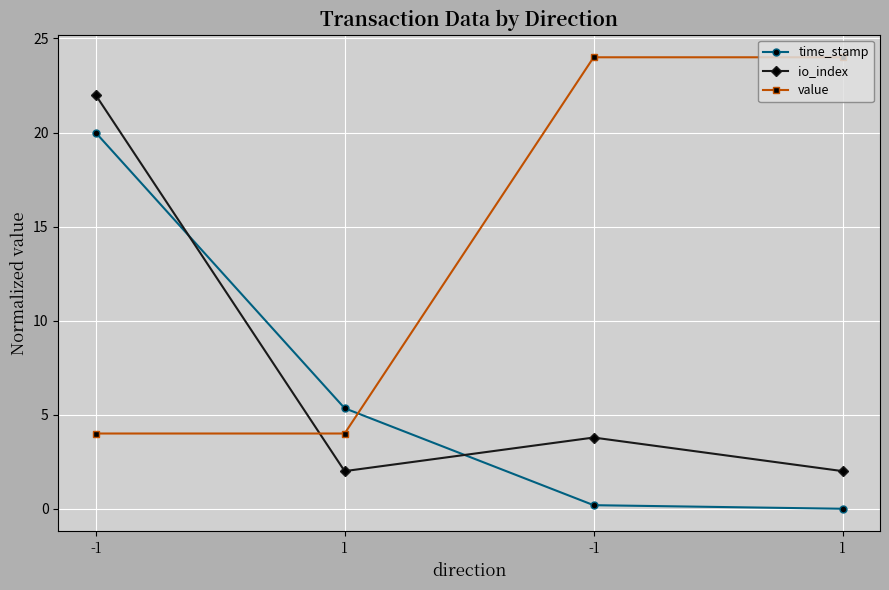

Rank the series at -1 from lowest to highest value.

value, time_stamp, io_index